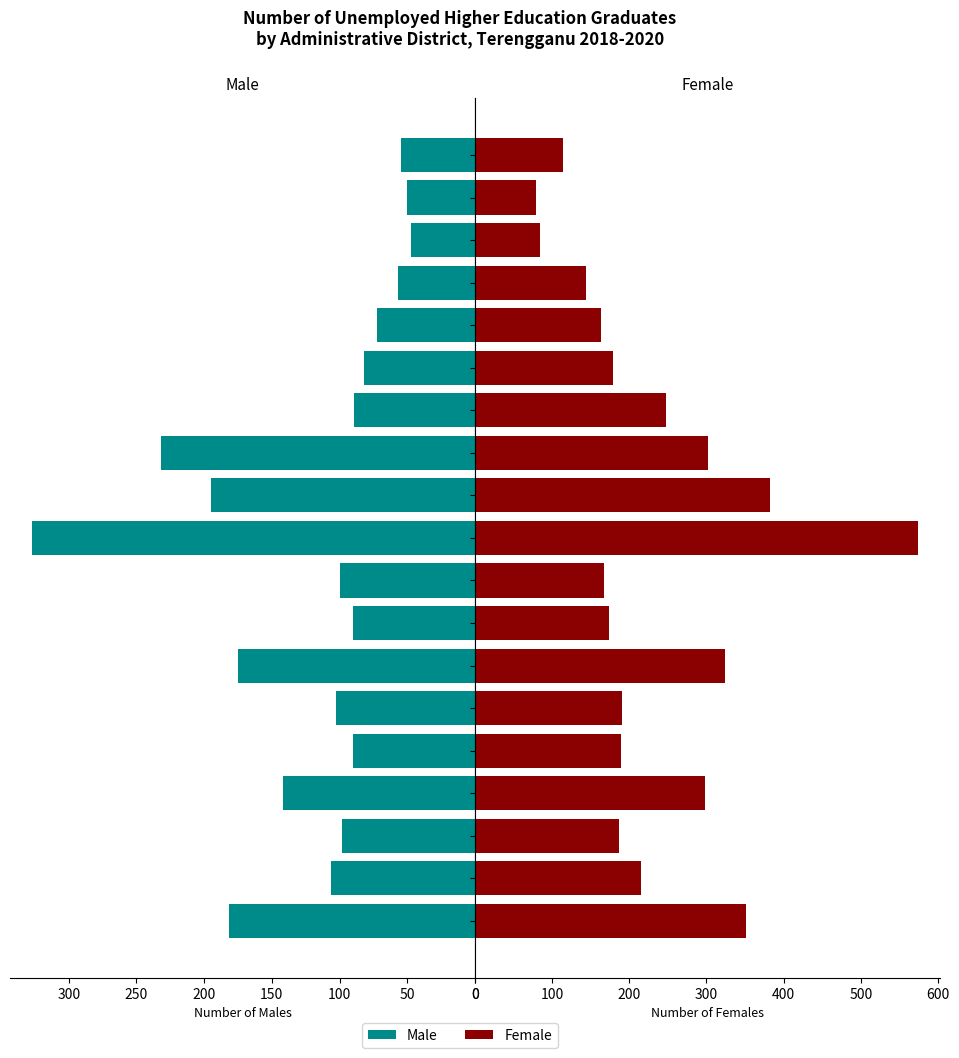

At how many categories does at least one series exceed 99?

17